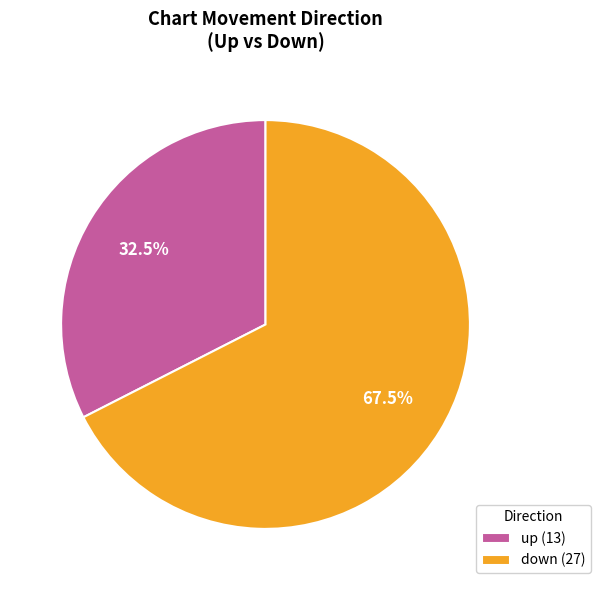

What is the ratio of the value at up (13) to the value at down (27)?

0.5